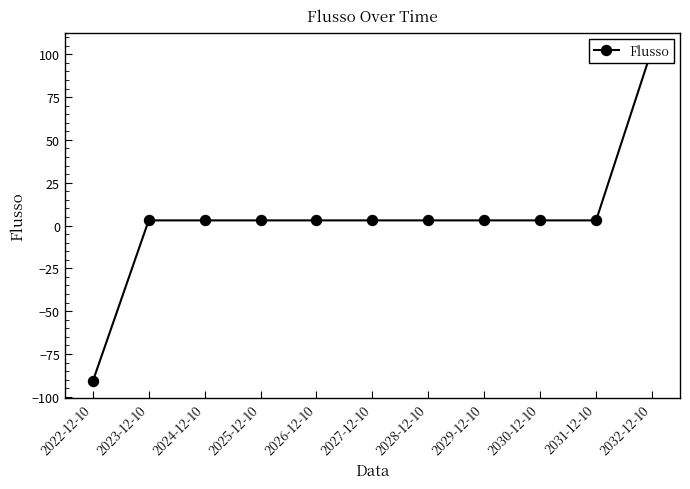

What position from the right is 2026-12-10?

7